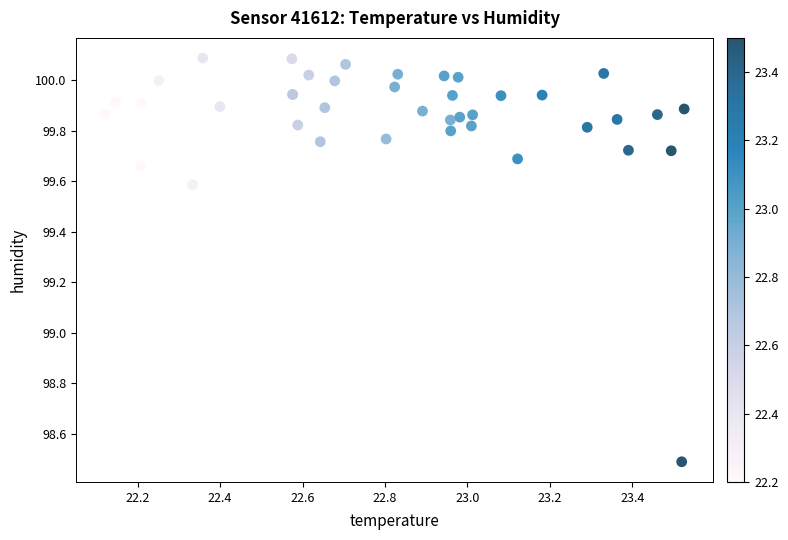

What Y value in the scatter plot is closest to 99?

98.5